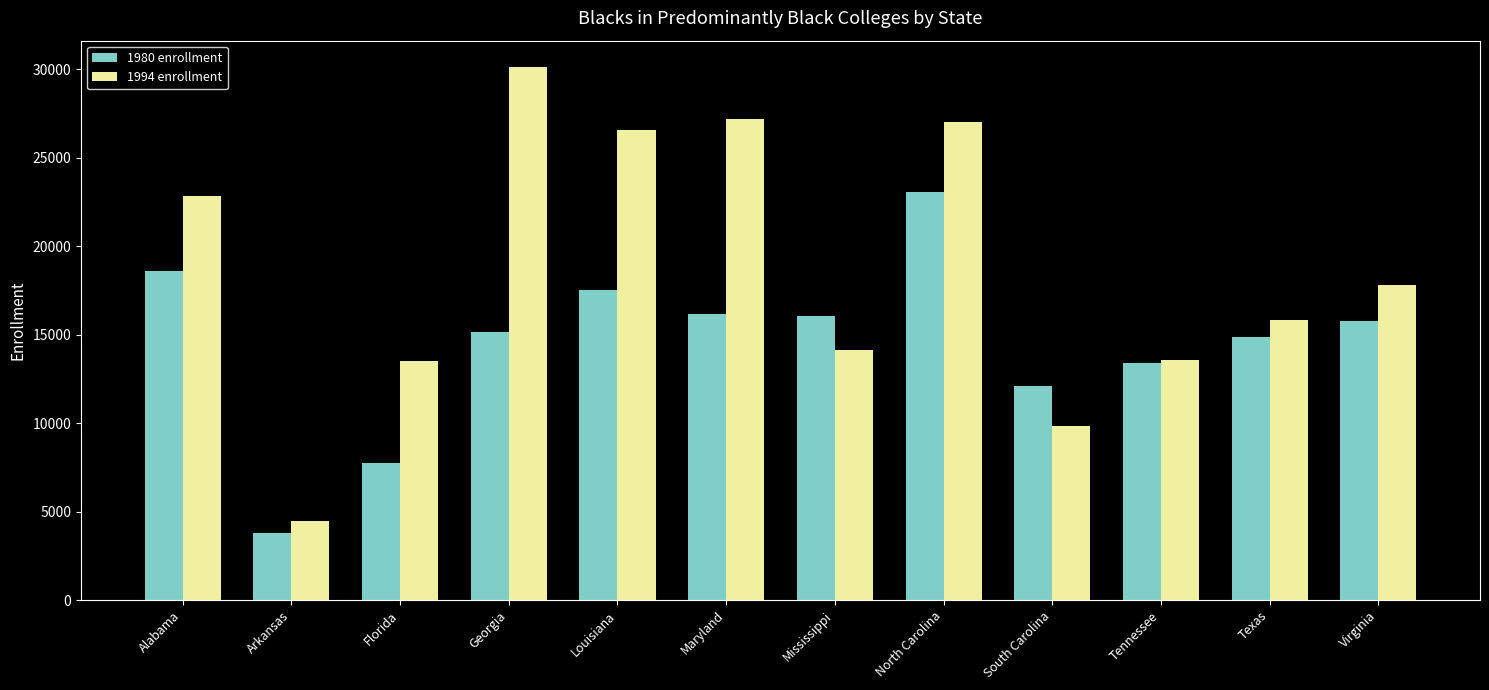

The 1980 enrollment series shows 12102 at South Carolina. True or false?

True